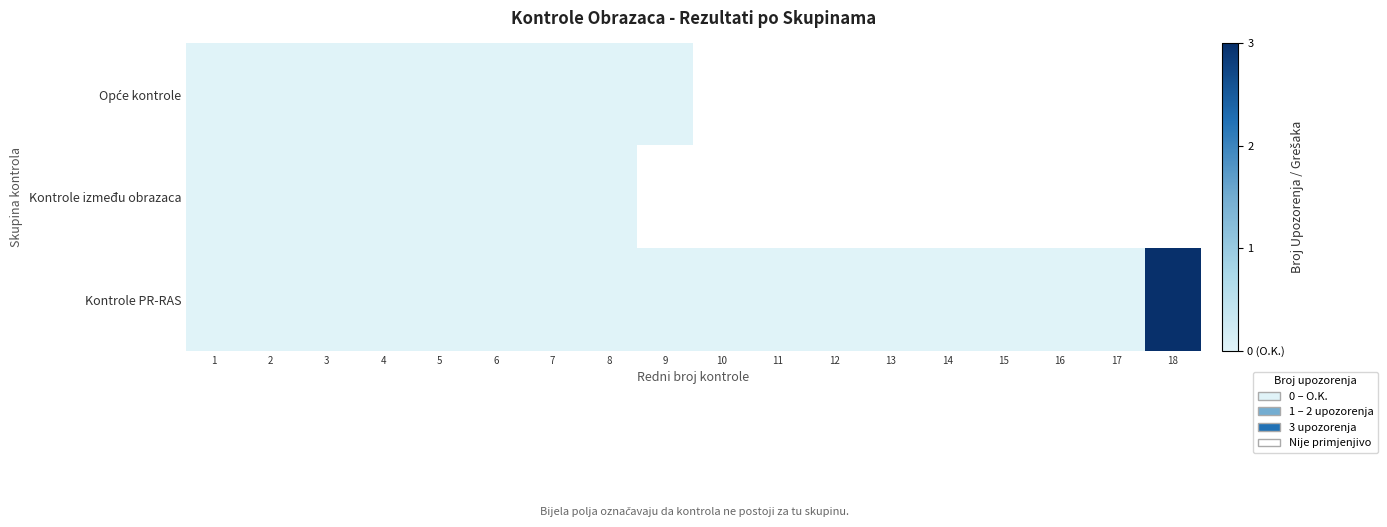

What is the greatest value displayed?

3.0